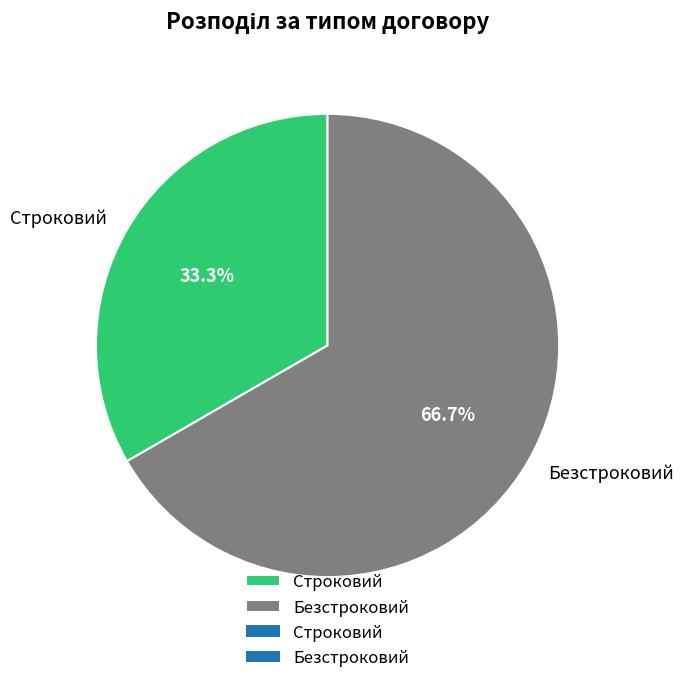

To the nearest percent, what percentage of the pie is Строковий?

33%